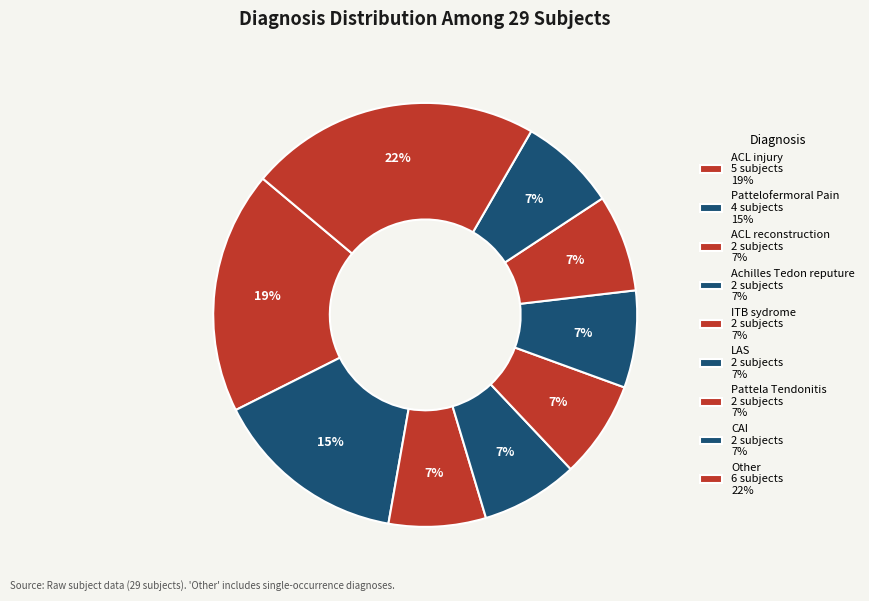

Rank the categories by value from highest to lowest.

Other, ACL injury, Pattelofermoral Pain, ACL reconstruction, Achilles Tedon reputure, ITB sydrome, LAS, Pattela Tendonitis, CAI